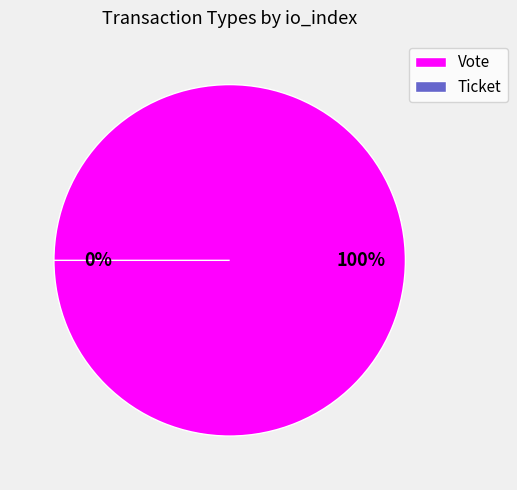

To the nearest percent, what percentage of the pie is Vote?

100%